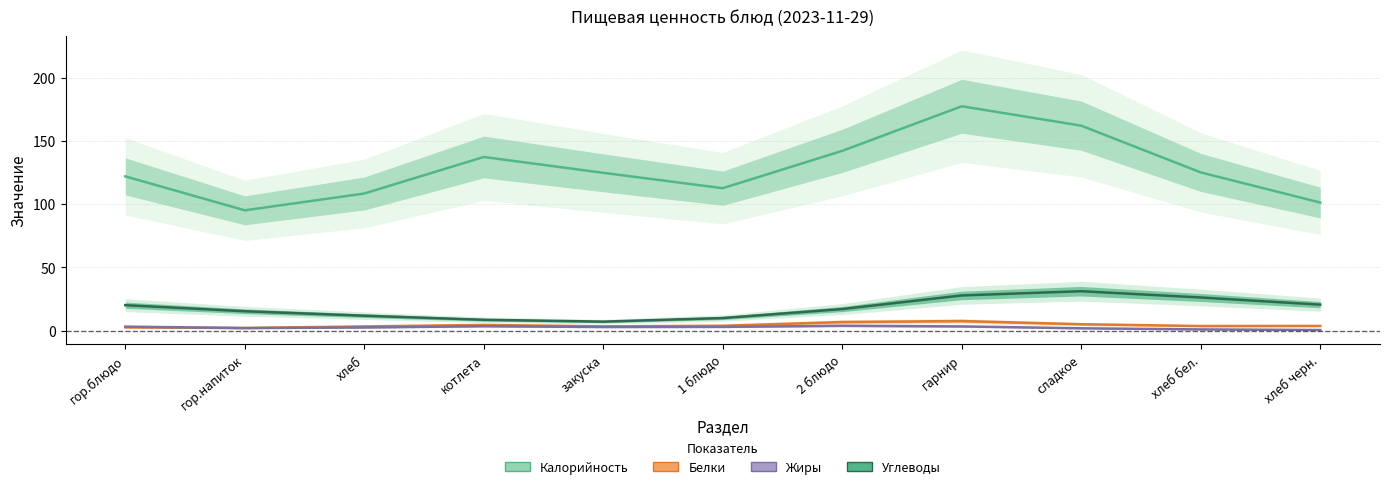

What is the sum of all Углеводы values?

197.0